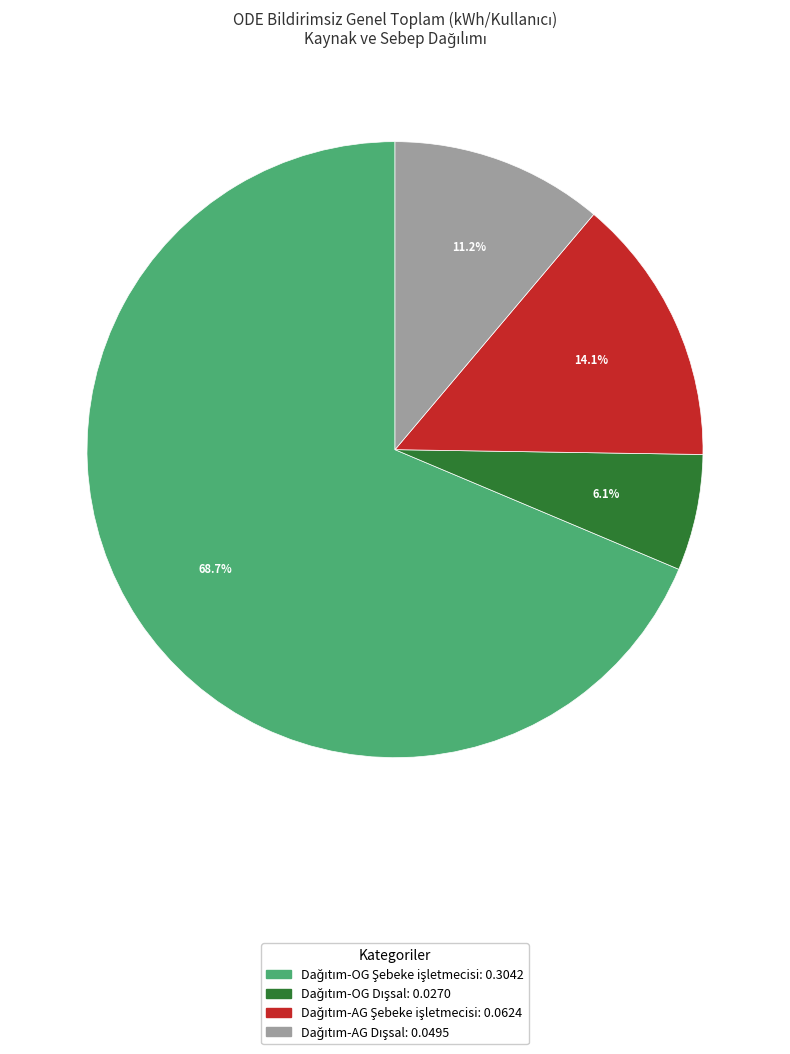

Is there a majority slice in this chart?

Yes